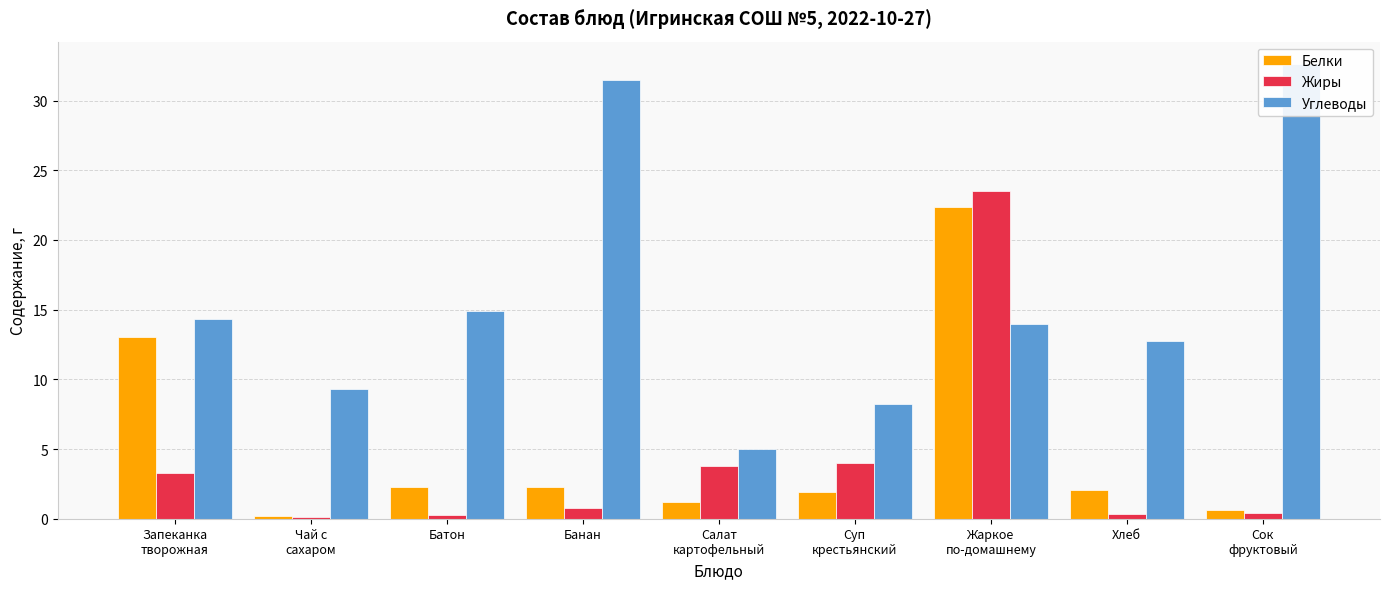

What are all the series names shown in the legend?

Белки, Жиры, Углеводы